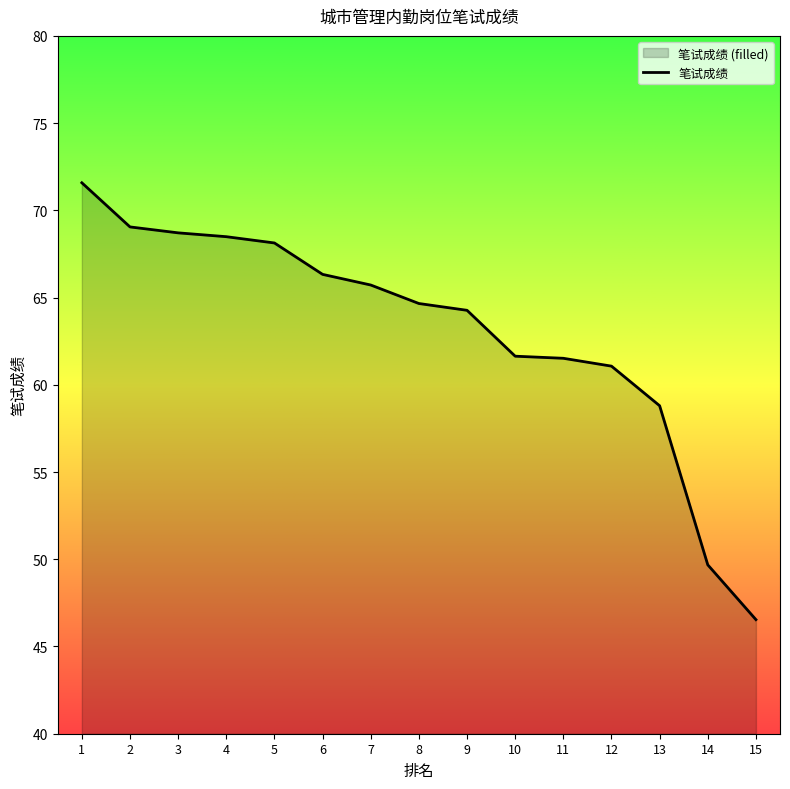

Reading left to right, transcribe all the data shown in this chart.

1=71.6	2=69.0	3=68.7	4=68.5	5=68.1	6=66.3	7=65.7	8=64.7	9=64.3	10=61.6	11=61.5	12=61.1	13=58.8	14=49.7	15=46.5